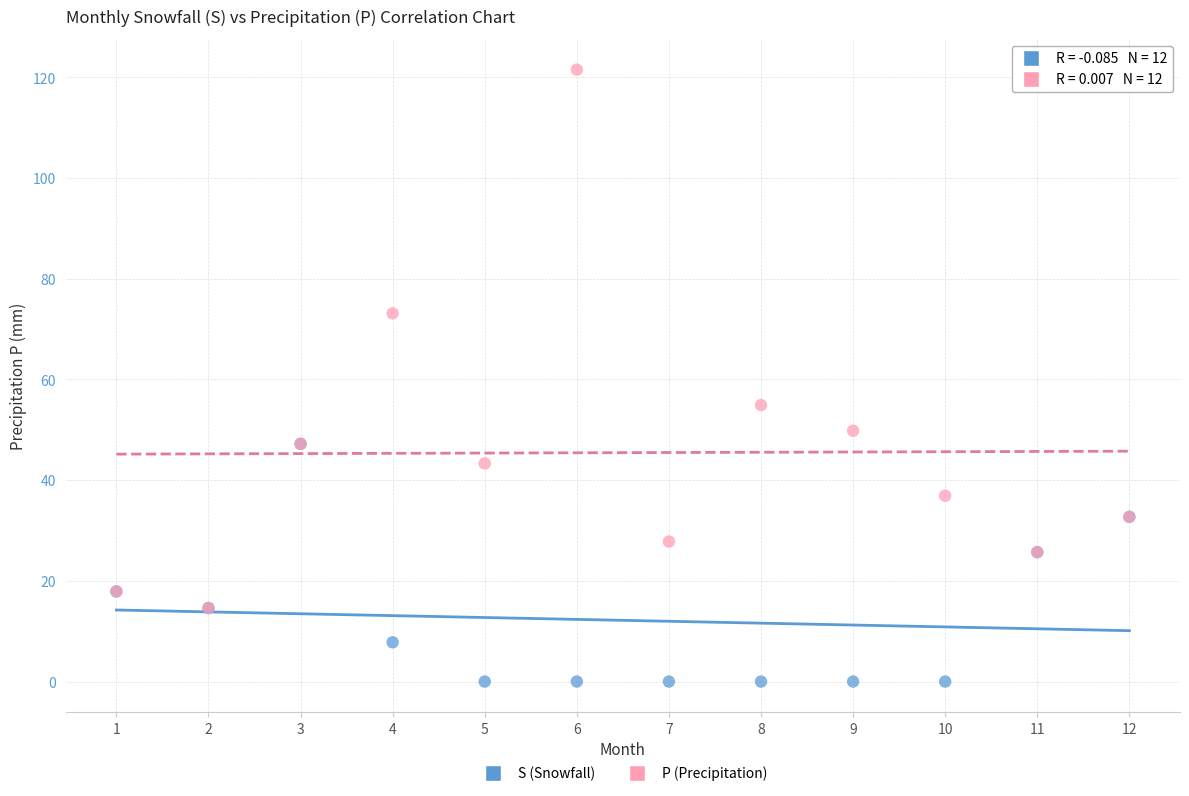

What are all the series names shown in the legend?

S (Snowfall), P (Precipitation)